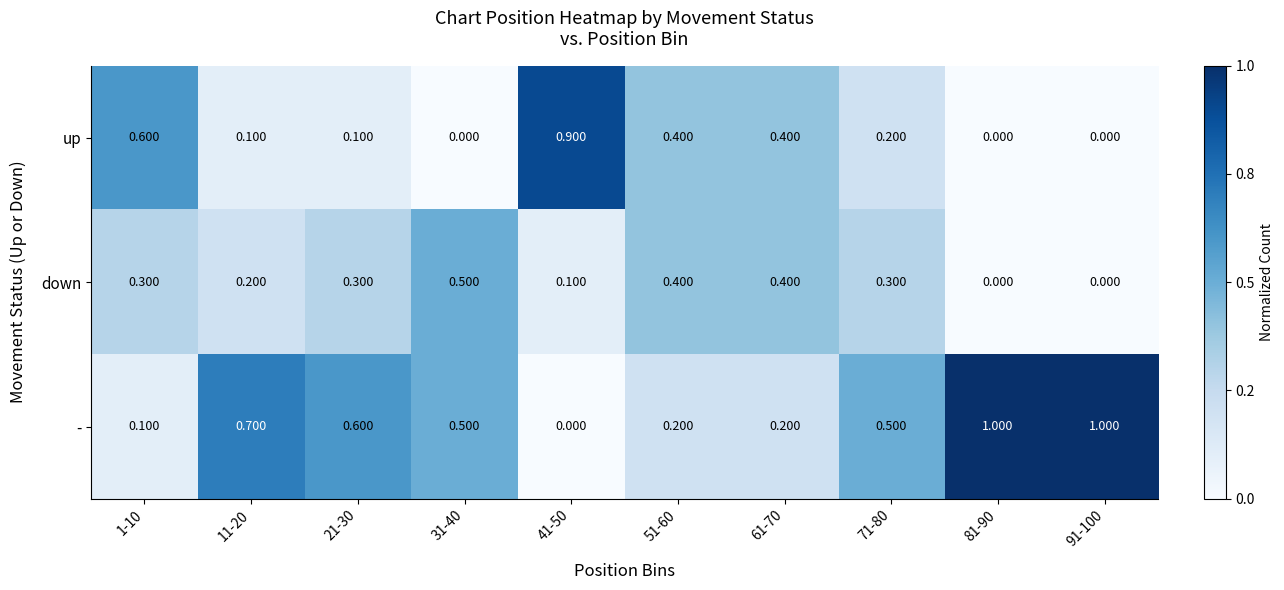

How many values in the up series exceed 0?

7